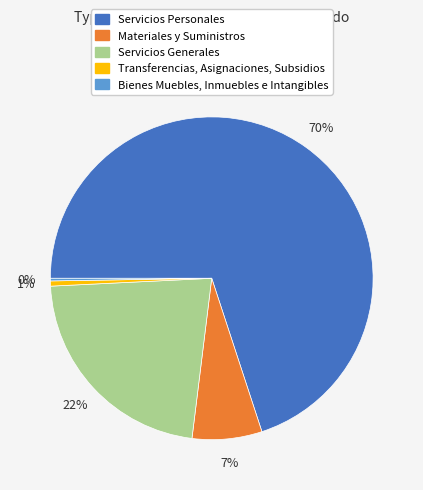

Combined, do Transferencias, Asignaciones, Subsidios and Servicios Personales account for over 50%?

Yes